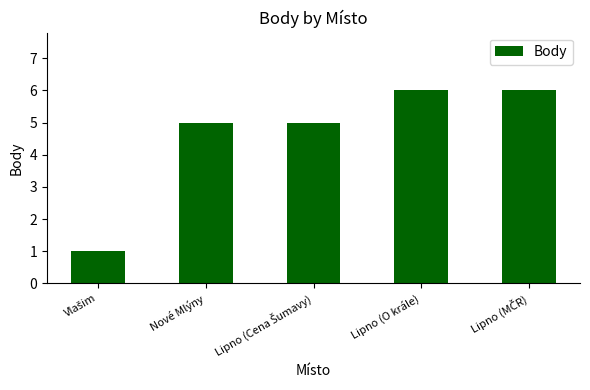

Are the bars grouped side by side (vs. stacked)?

No